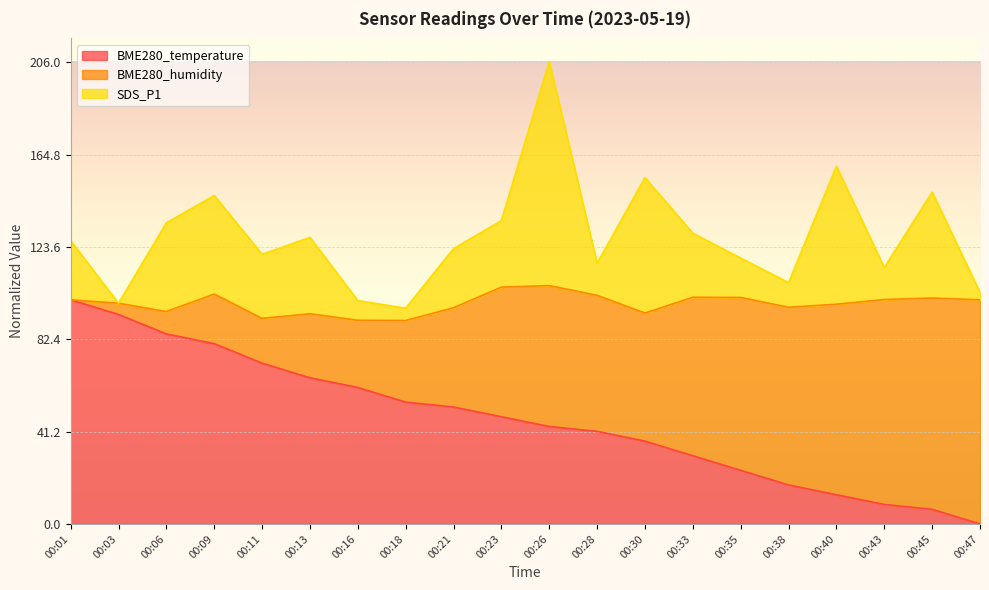

True or false: BME280_temperature has a value of 80.4 at 00:09.

True